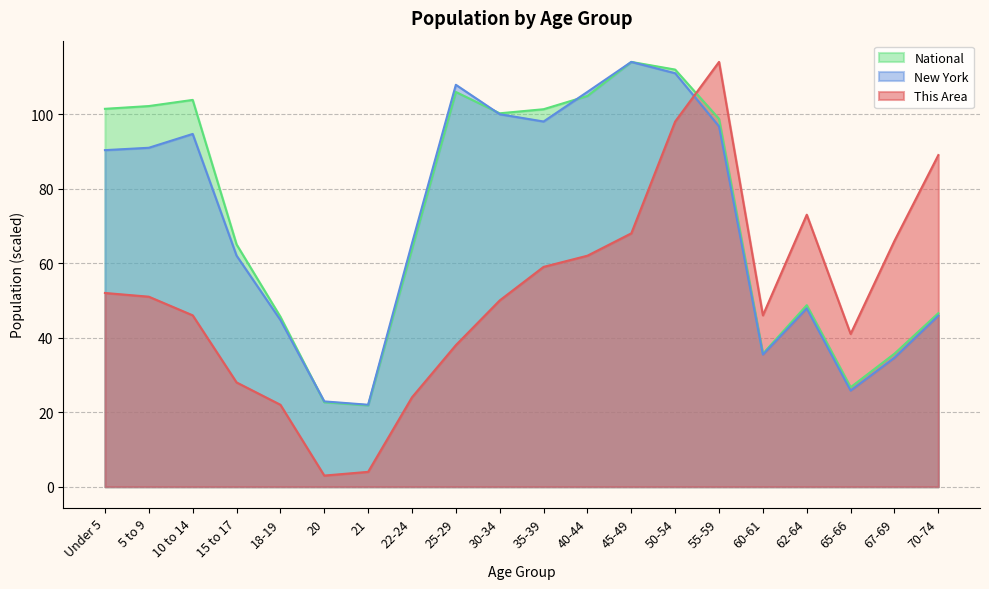

Which series changed the most between 50-54 and 65-66?

National